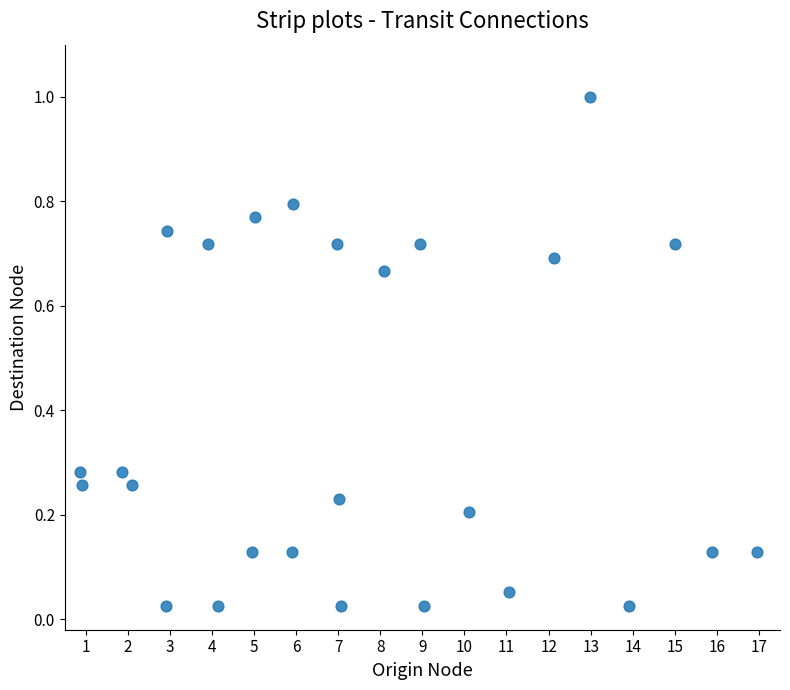

What is the range of Y values (max minus min)?

1.0